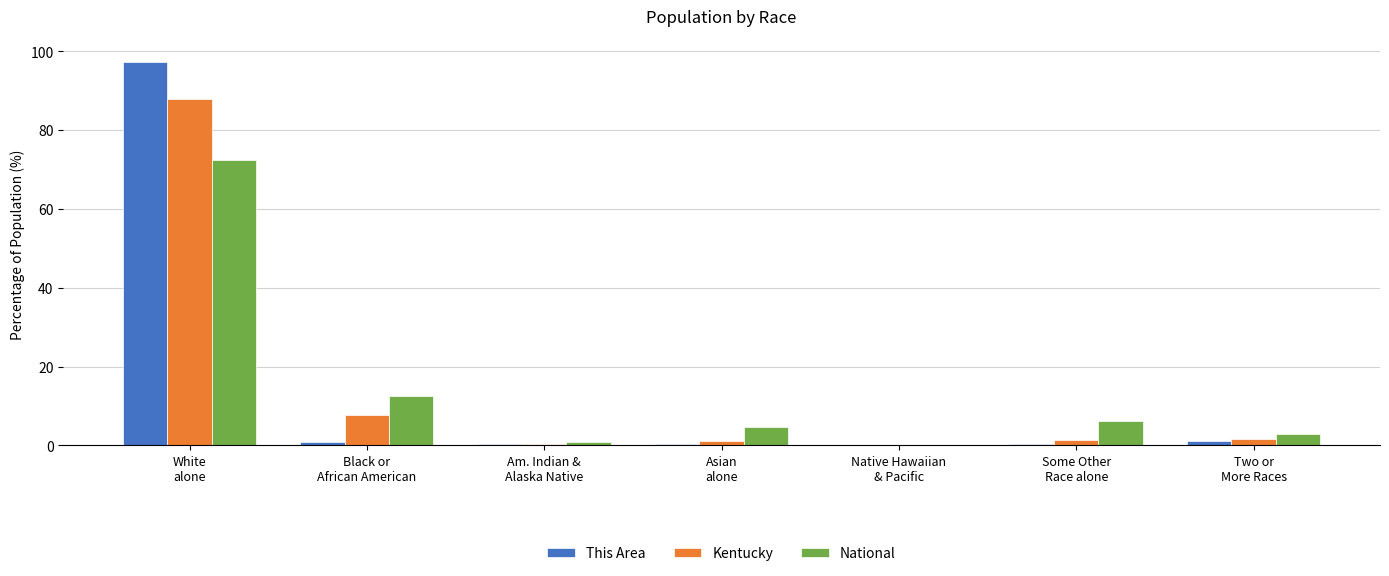

What is the difference between the National values at Asian
alone and Two or
More Races?

1.8